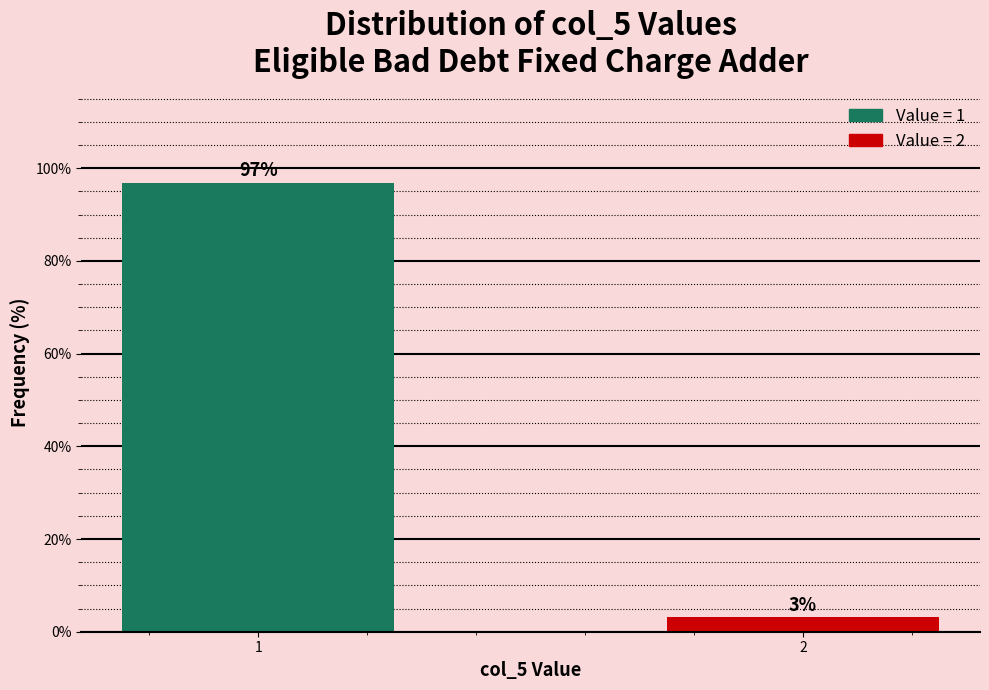

What is the value of the 1st bar from the left?

96.9